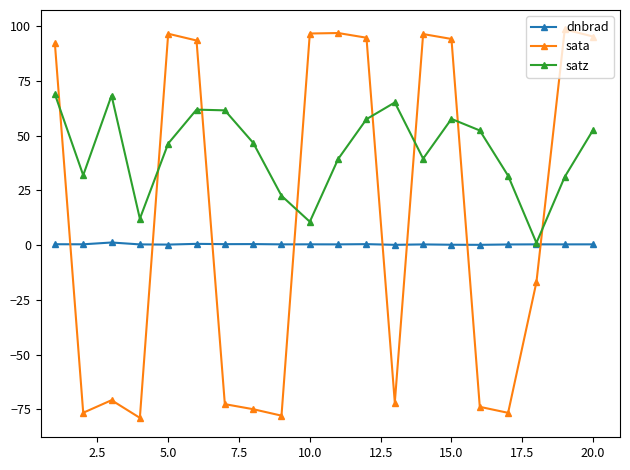

What is the value of the dnbrad point at the 7th from the left?

0.4